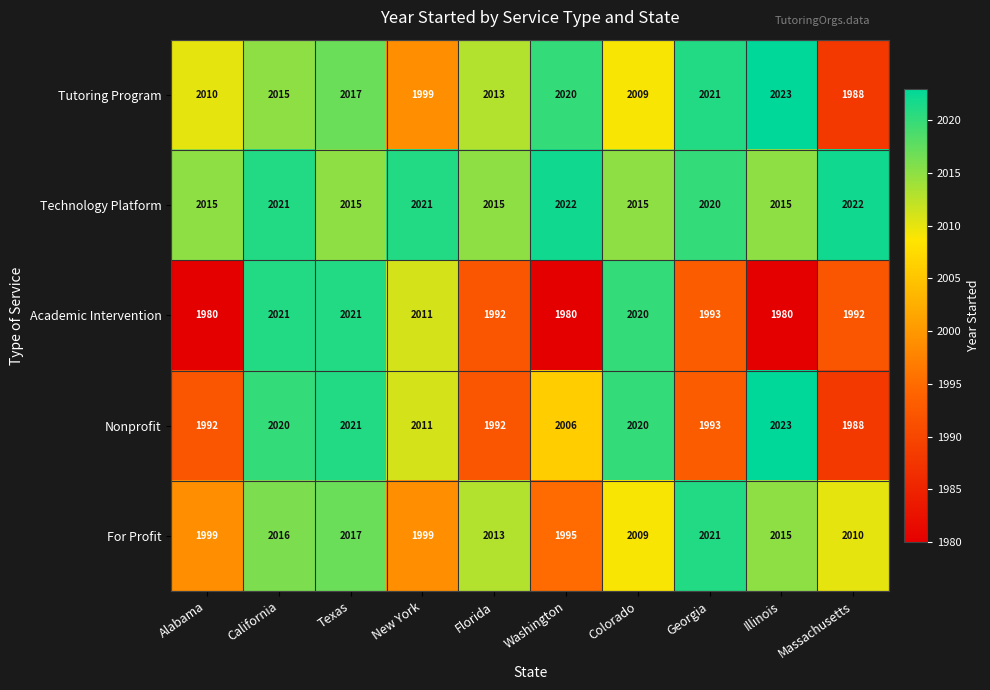

Which series has the widest spread of values?

Academic Intervention